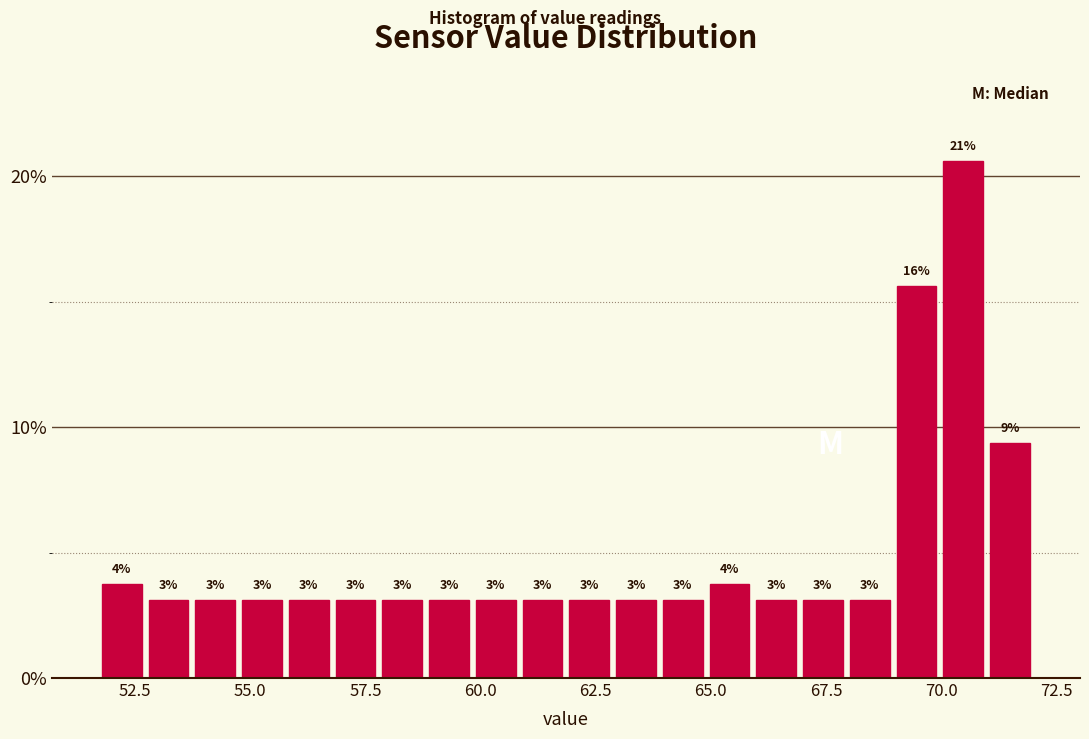

Around what value on the x-axis is the tallest bar? Give the approximate position of its centre, as read against the axis.

70.5